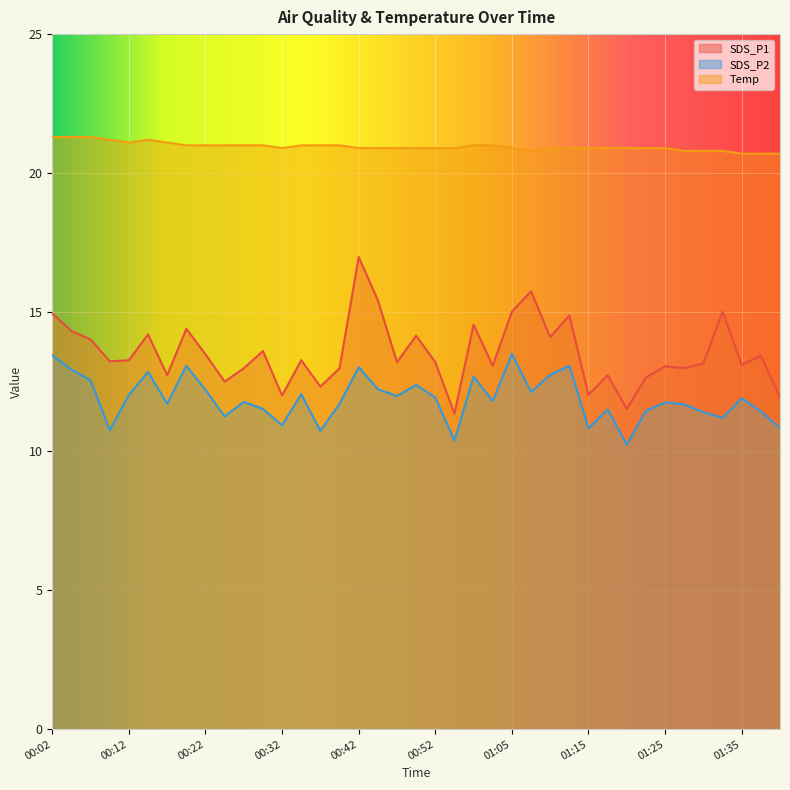

How many lines are shown in the chart?

3